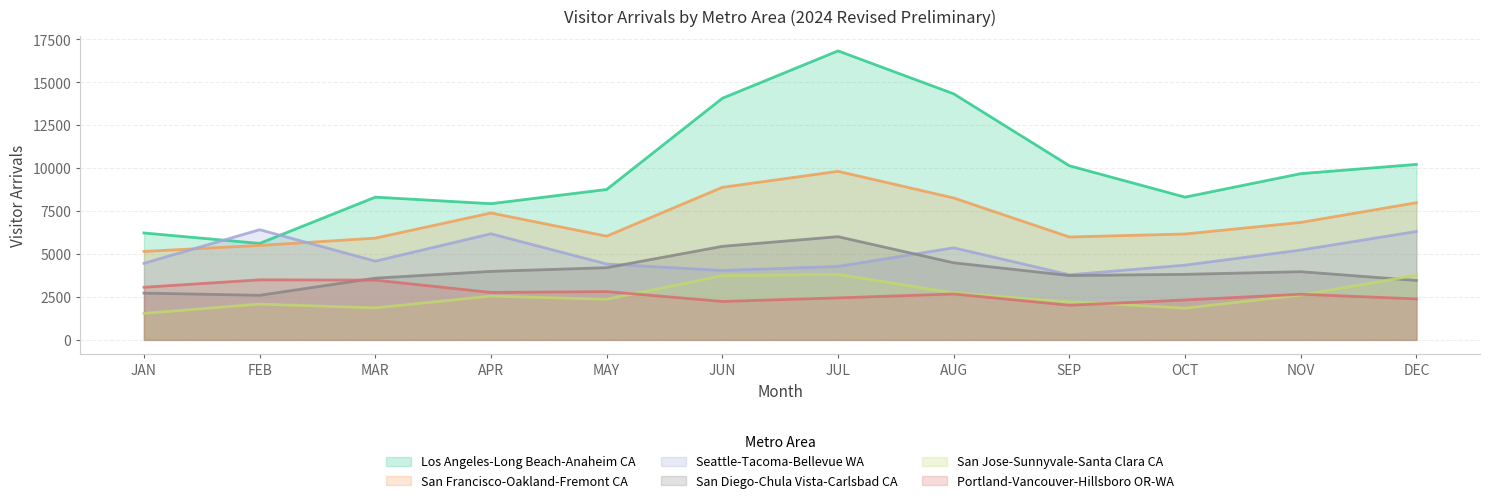

How many categories are shown in the chart?

12